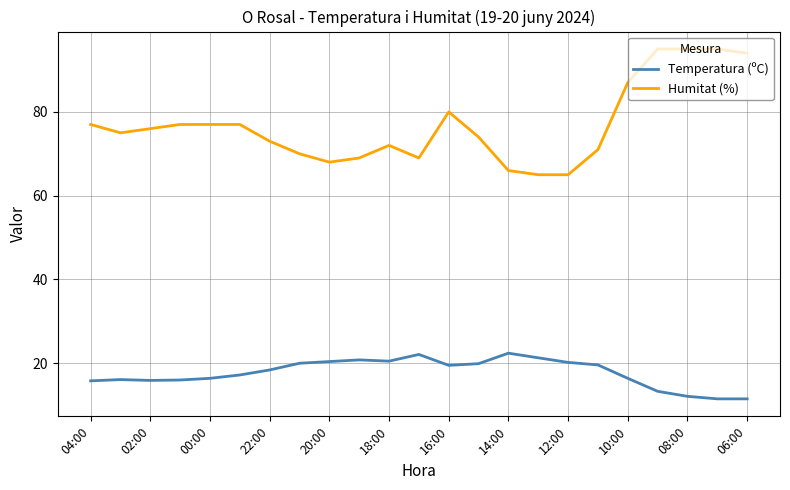

Which series has the widest spread of values?

Humitat (%)